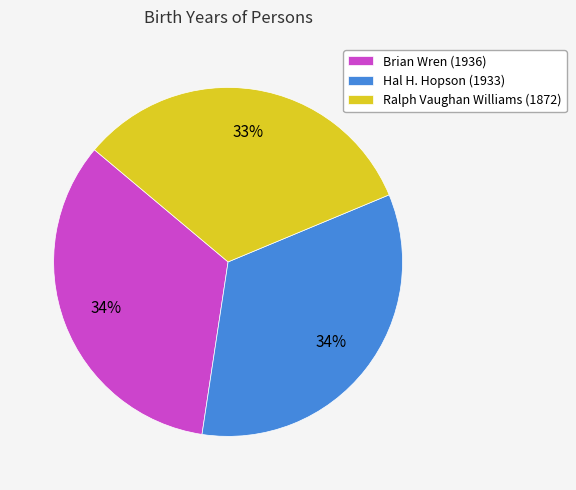

Is it true that Hal H. Hopson (1933) is 42% of the pie?

False